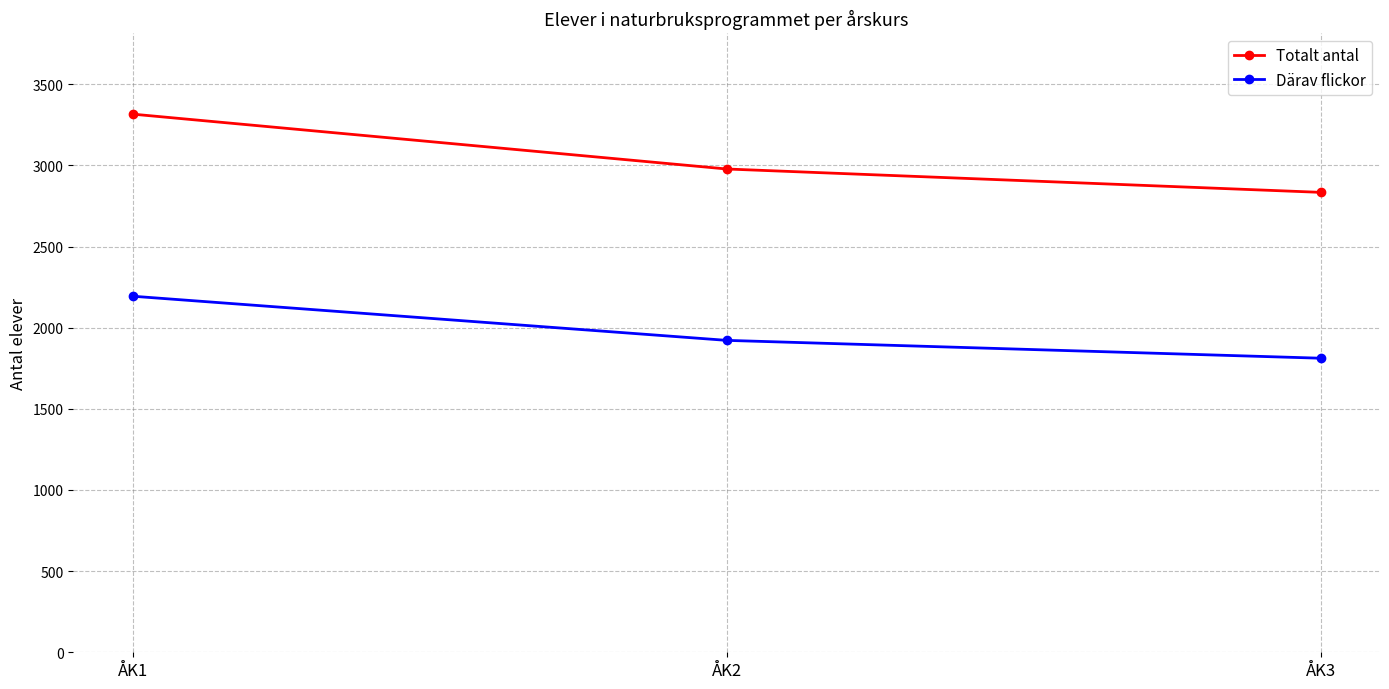

What is the maximum value shown in the chart?

3316